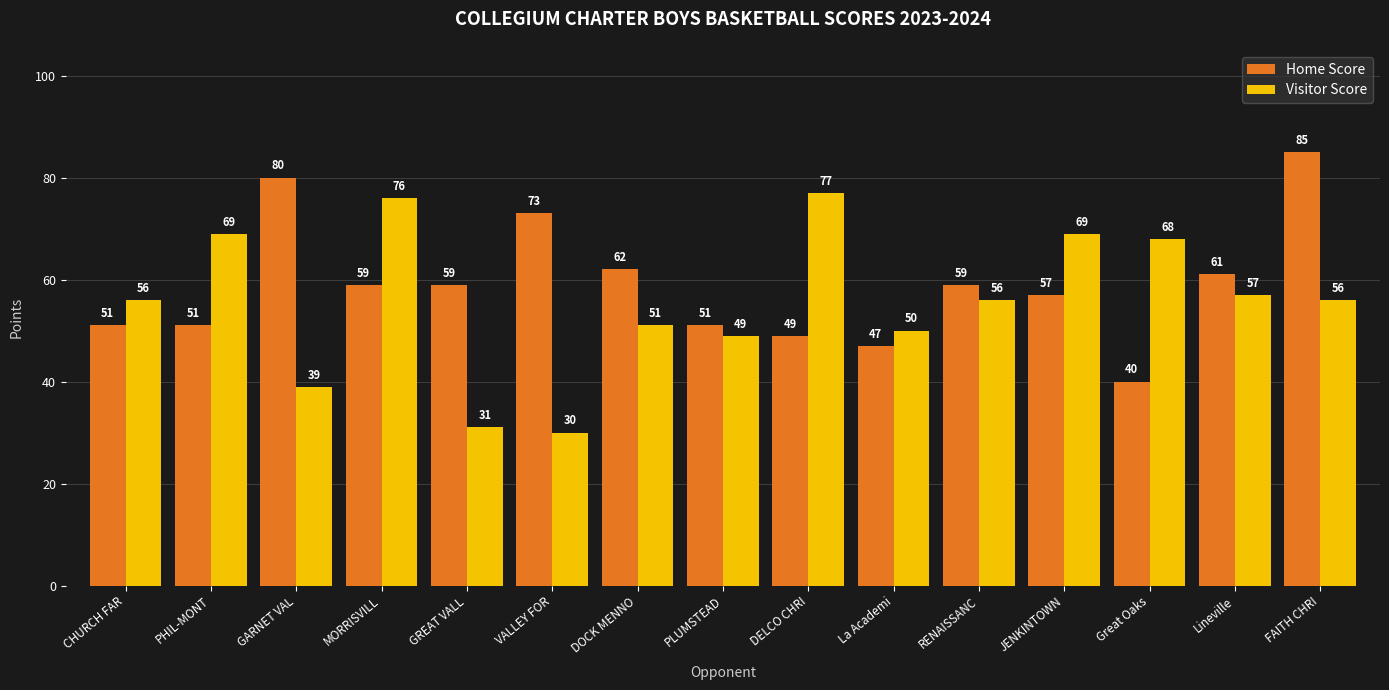

At which category does the chart reach its minimum across all series?

VALLEY FOR